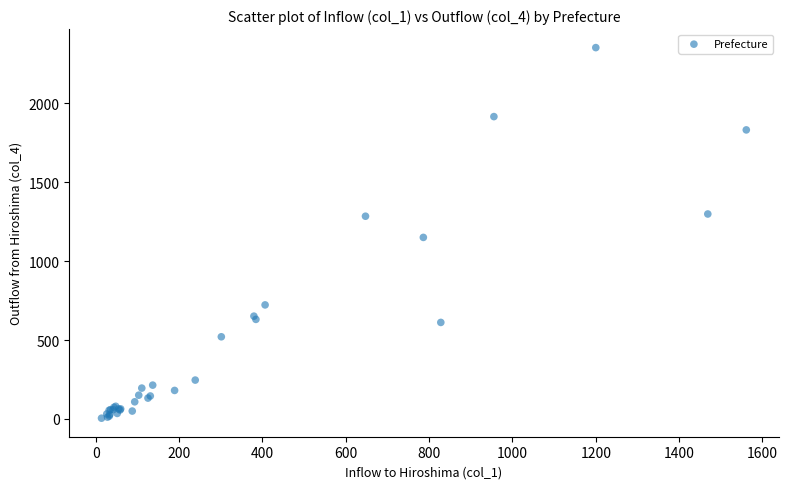

What Y value in the scatter plot is closest to 1178?

1150.0